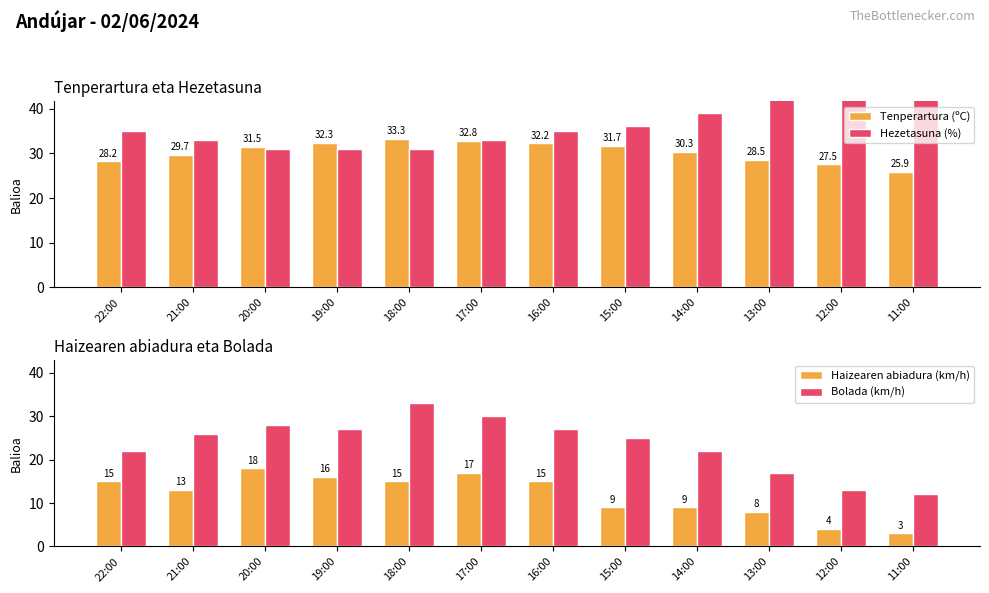

Reading left to right, what are all the values shown in this chart?

Tenperartura (ºC): 22:00=28.2	21:00=29.7	20:00=31.5	19:00=32.3	18:00=33.3	17:00=32.8	16:00=32.2	15:00=31.7	14:00=30.3	13:00=28.5	12:00=27.5	11:00=25.9
Hezetasuna (%): 22:00=35.0	21:00=33.0	20:00=31.0	19:00=31.0	18:00=31.0	17:00=33.0	16:00=35.0	15:00=36.0	14:00=39.0	13:00=43.0	12:00=45.0	11:00=50.0
Haizearen abiadura (km/h): 22:00=15.0	21:00=13.0	20:00=18.0	19:00=16.0	18:00=15.0	17:00=17.0	16:00=15.0	15:00=9.0	14:00=9.0	13:00=8.0	12:00=4.0	11:00=3.0
Bolada (km/h): 22:00=22.0	21:00=26.0	20:00=28.0	19:00=27.0	18:00=33.0	17:00=30.0	16:00=27.0	15:00=25.0	14:00=22.0	13:00=17.0	12:00=13.0	11:00=12.0